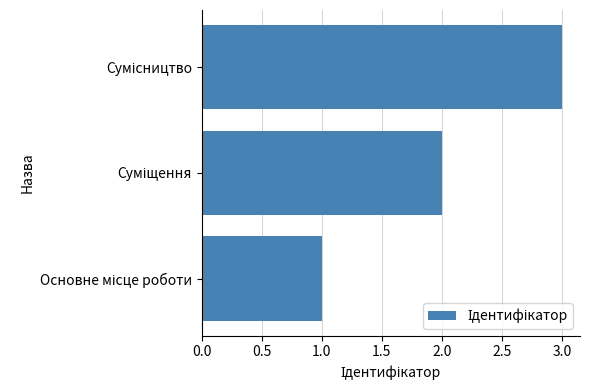

What is the sum of all values?

6